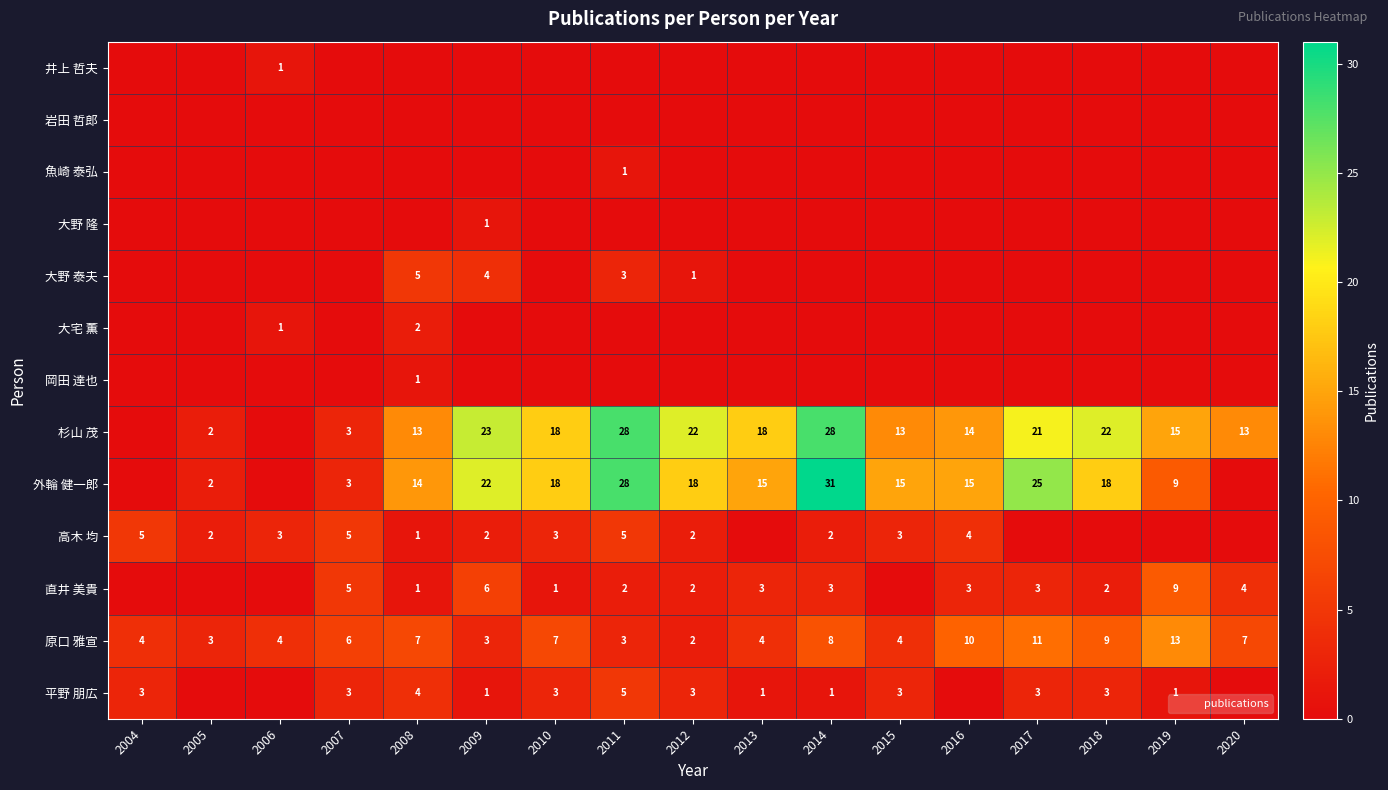

Count the number of categories in the chart.

17